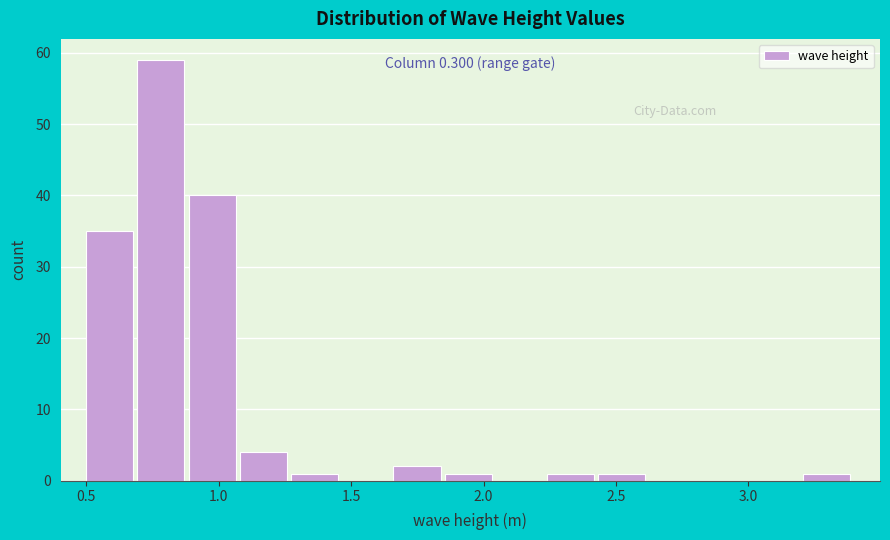

Read against the x-axis, roughly where is the centre of the tallest bar?

0.80